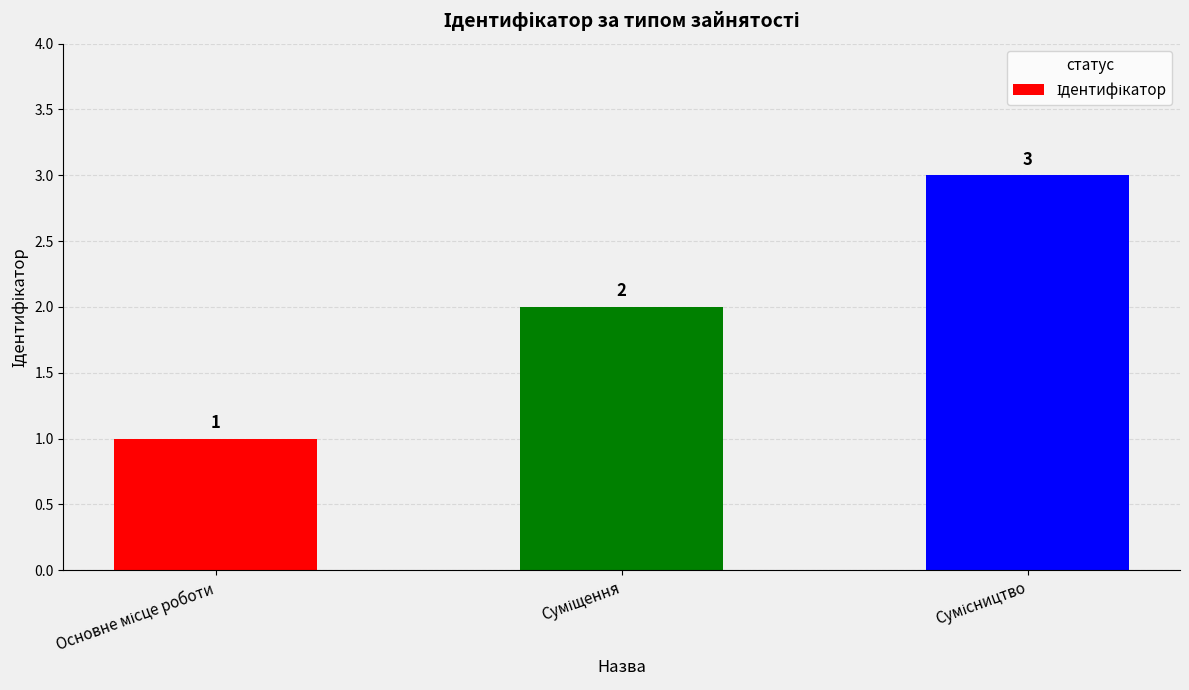

What is the sum of all values?

6